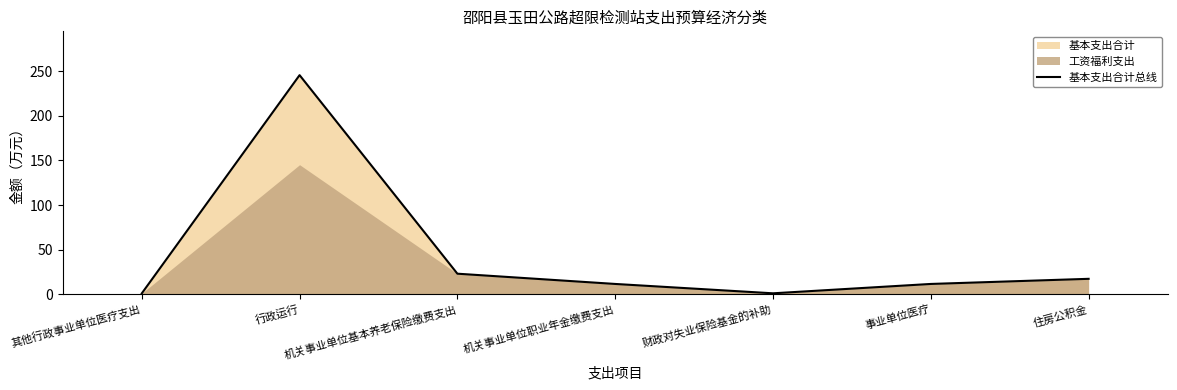

What is the ratio of the value at 其他行政事业单位医疗支出 to the value at 住房公积金?

0.1